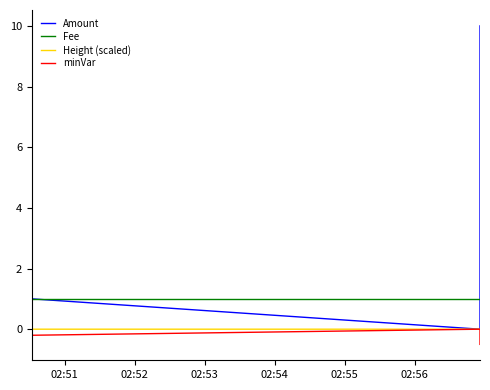

Which category has the lowest value in the Height (scaled) series?

02:53